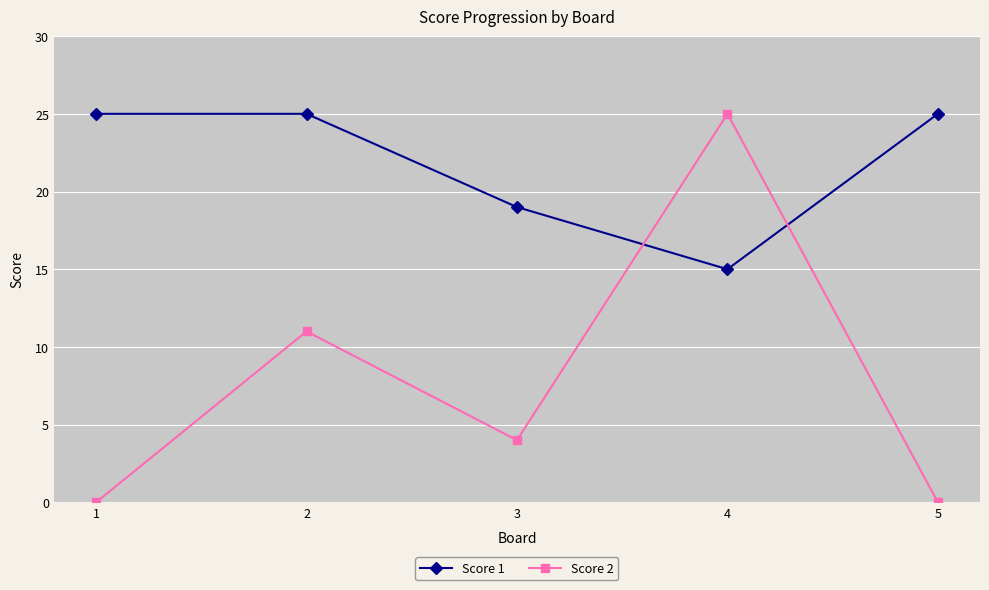

How many times do Score 2 and Score 1 cross each other?

2